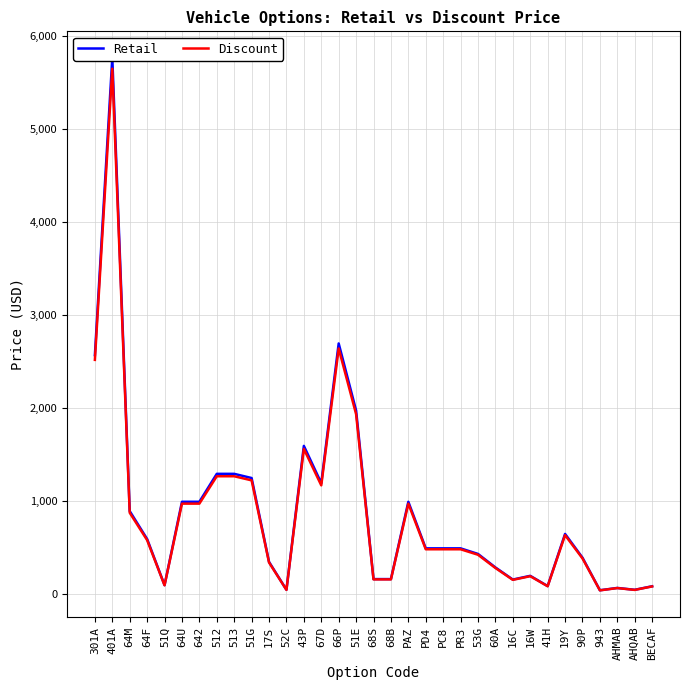

Does the chart have visible grid lines?

Yes